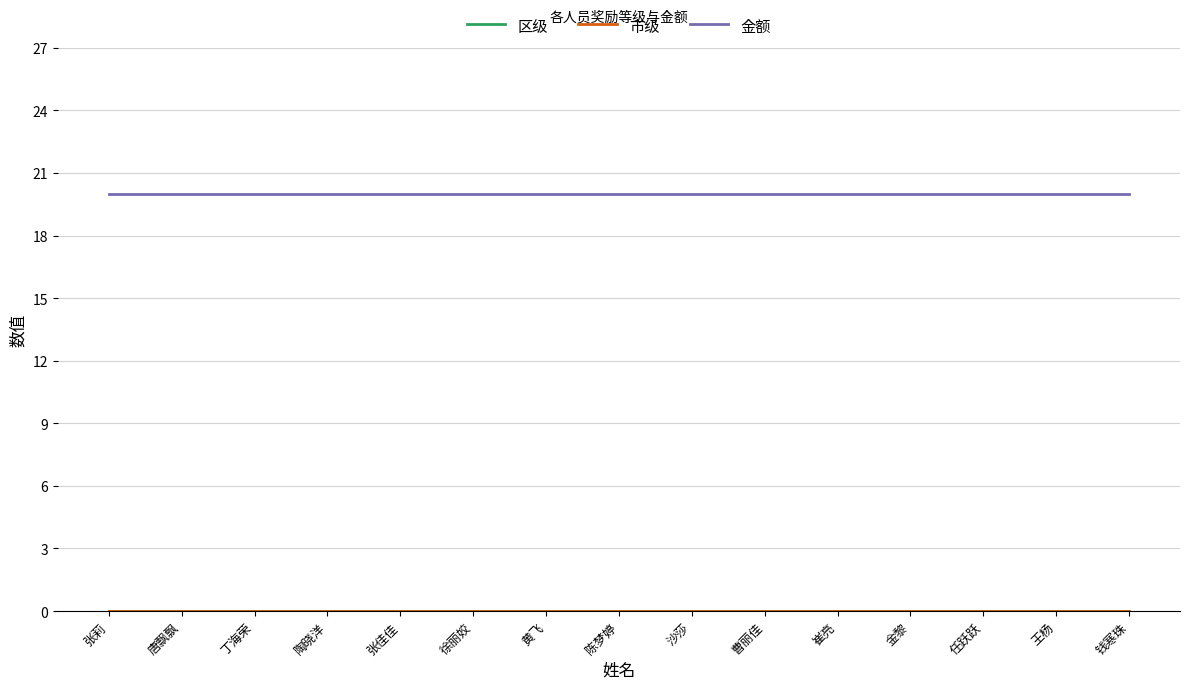

Does the chart have visible grid lines?

Yes